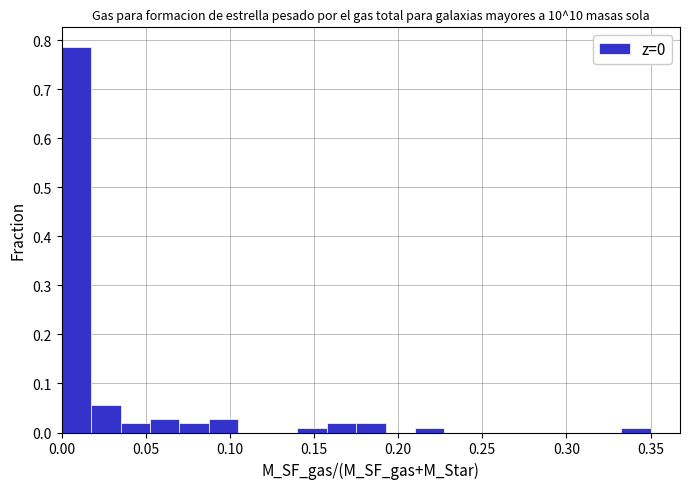

Read against the x-axis, roughly where is the centre of the tallest bar?

0.010